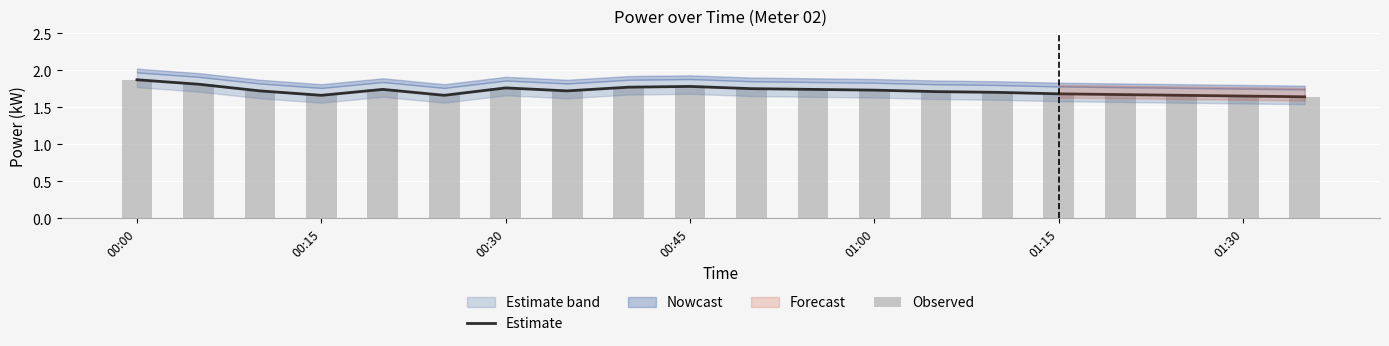

What is the average value of the Estimate series?

1.7